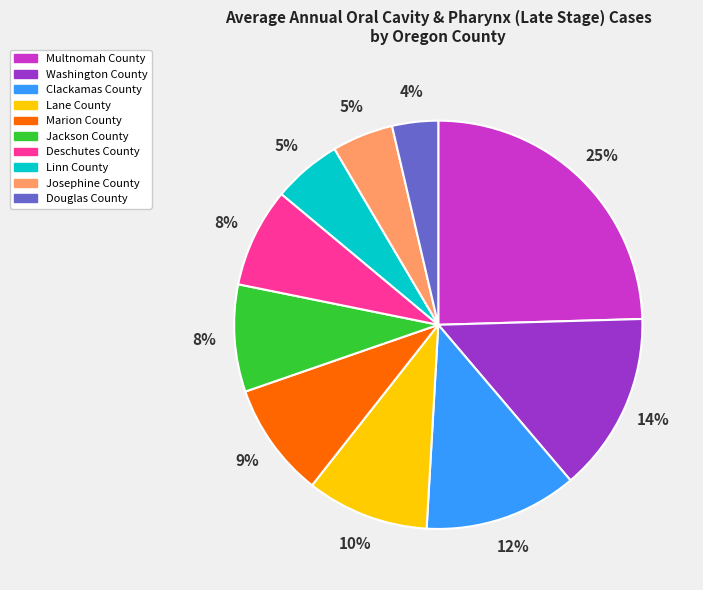

Count the number of slices in the pie.

10